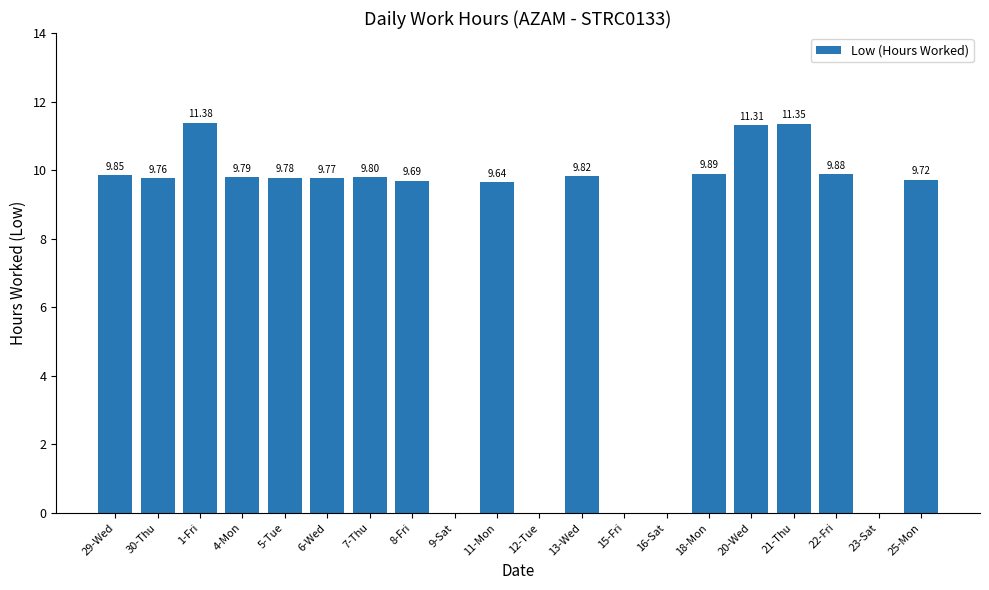

The chart shows a value of 0.0 at 23-Sat. True or false?

True